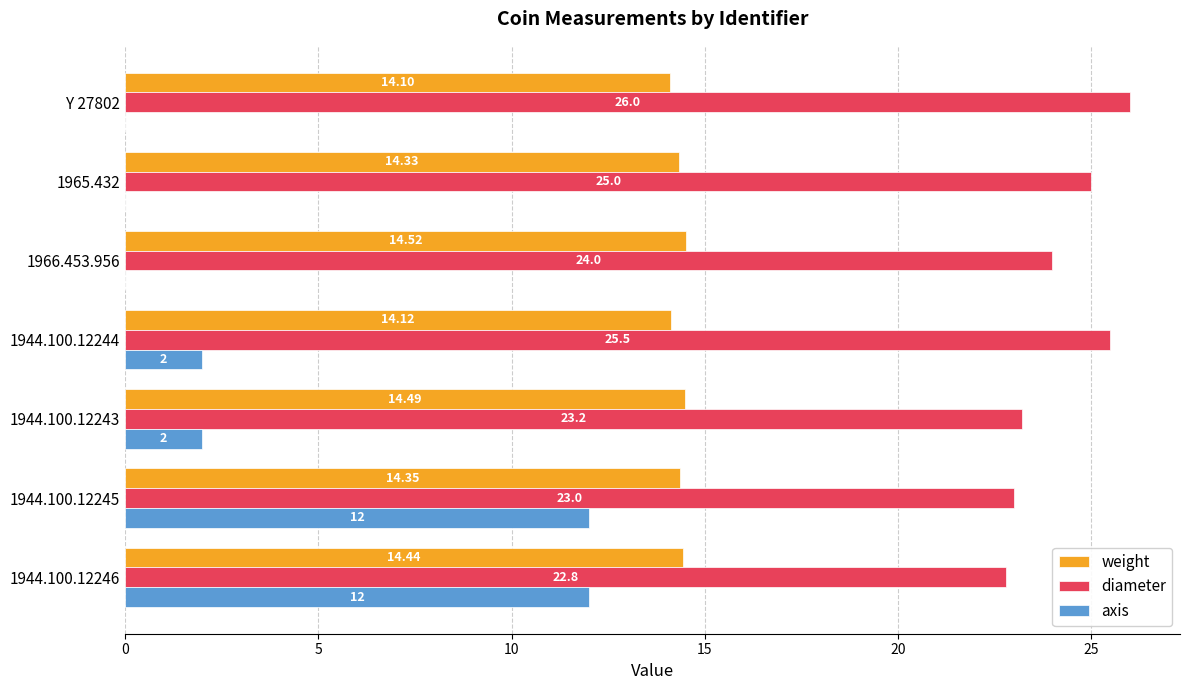

What is the sum of the weight values at Y 27802 and 1944.100.12246?

28.5